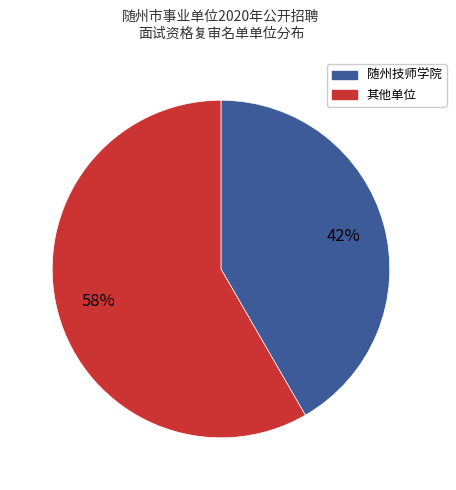

Is there any slice that represents more than half of the pie?

Yes